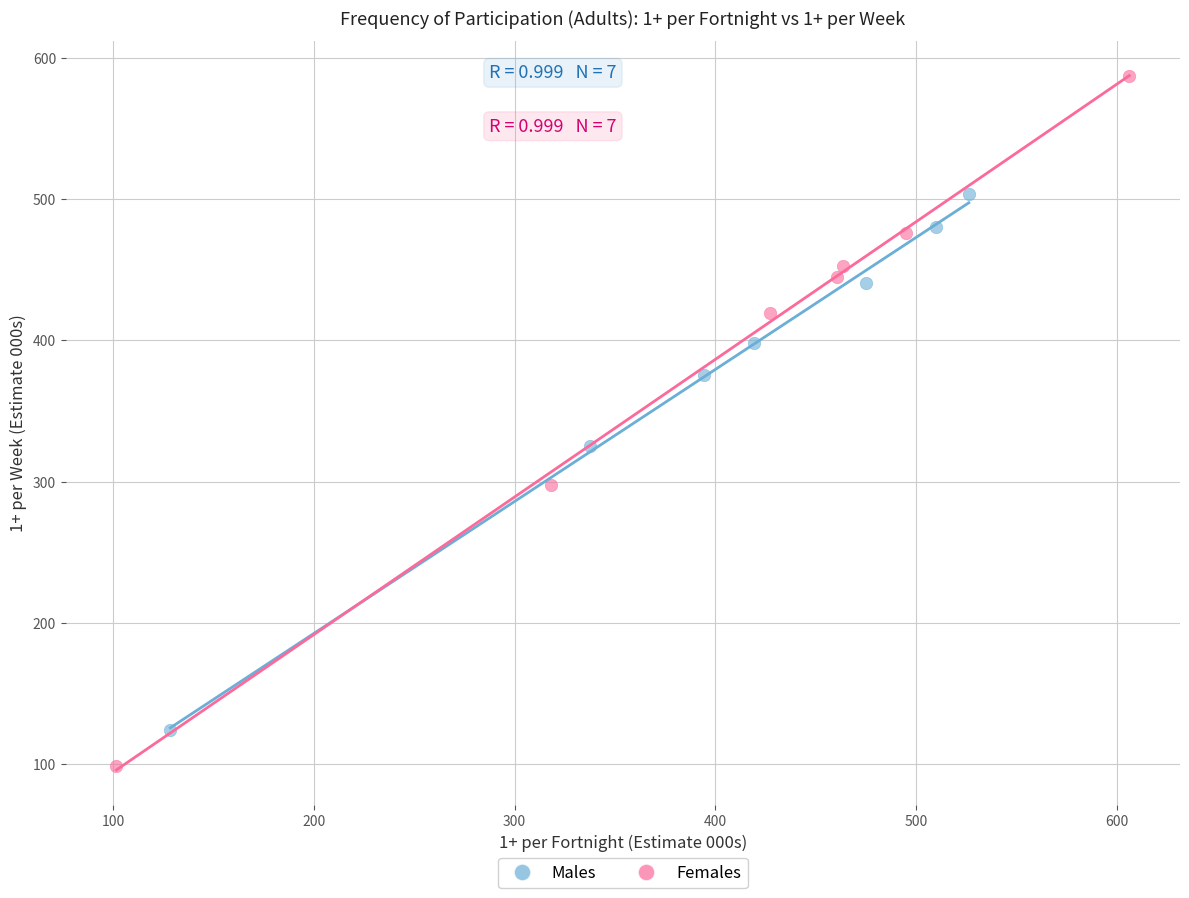

Which series has the widest spread of Y values?

Females